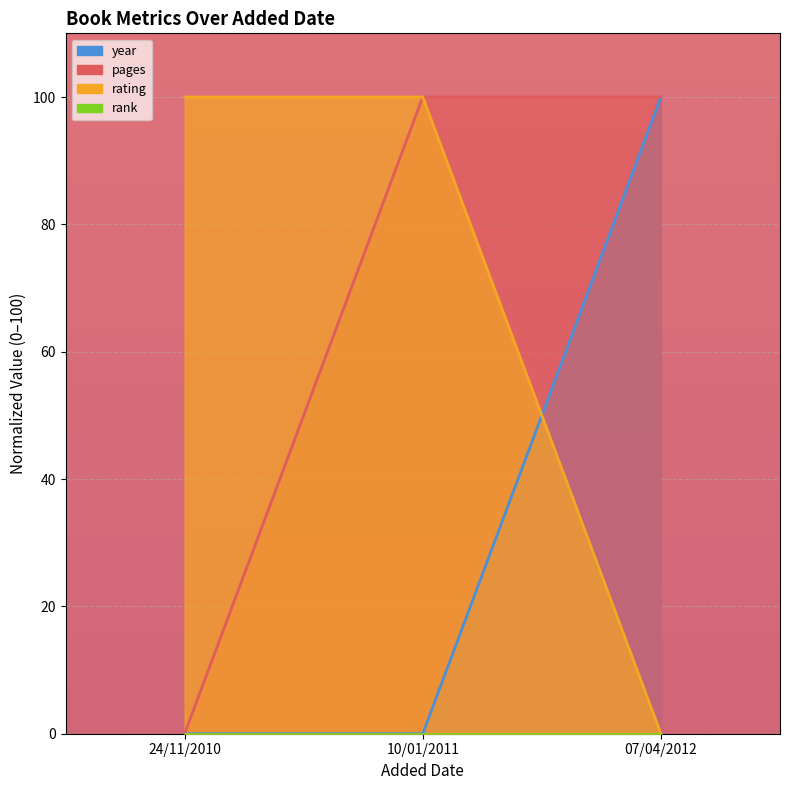

What value does the rating series have at 10/01/2011?

100.0